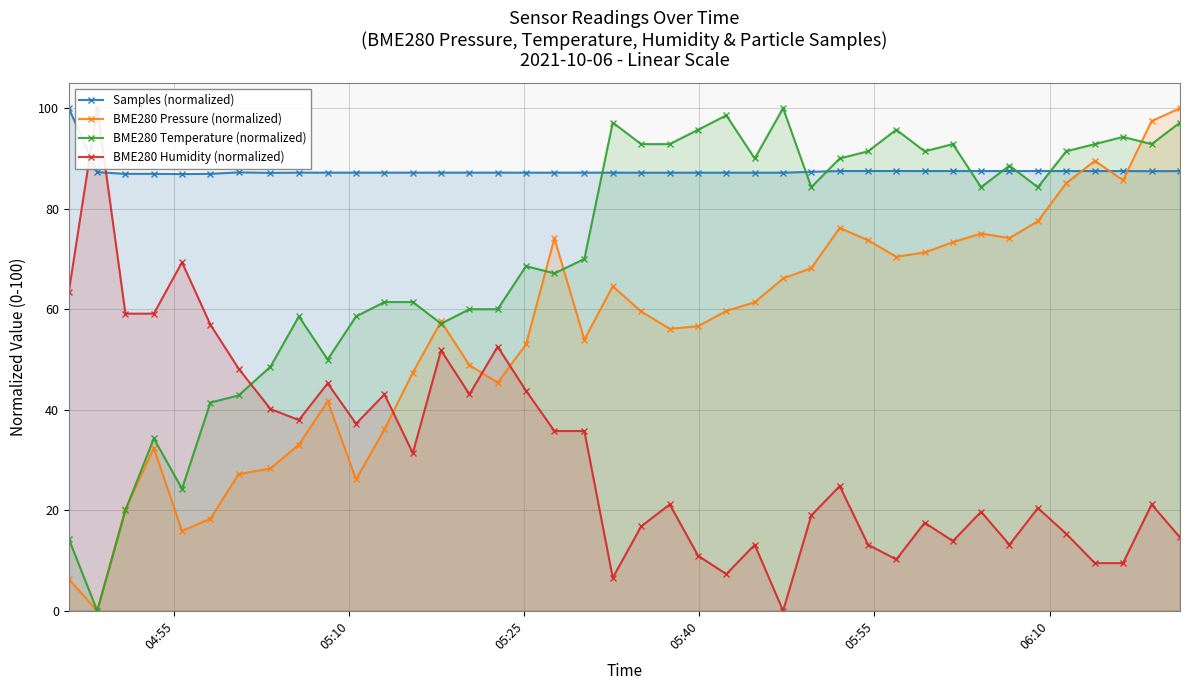

True or false: BME280 Pressure (normalized) has more than 0 points higher than both neighbors.

True